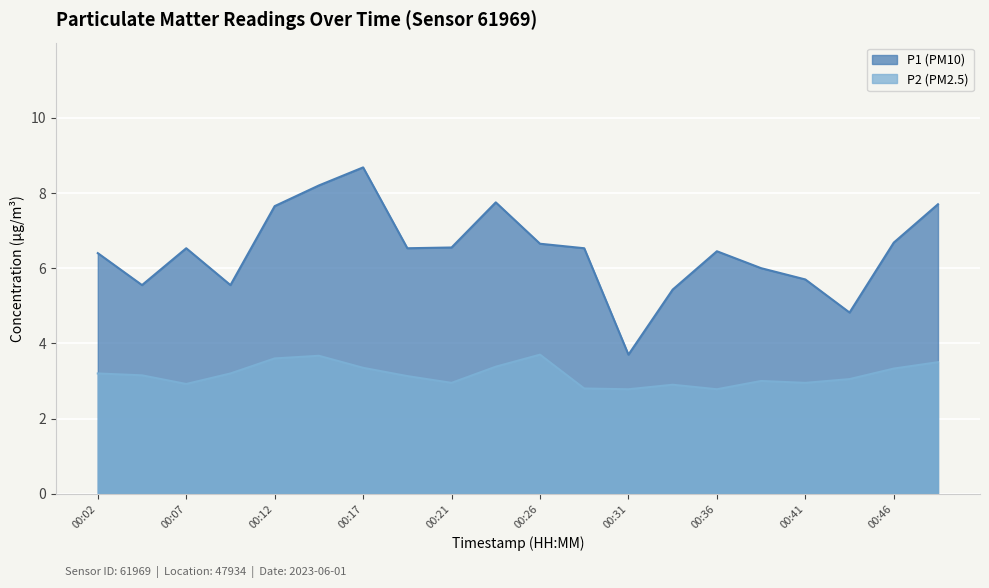

What is the value of the P1 point at the 2nd from the left?

5.5